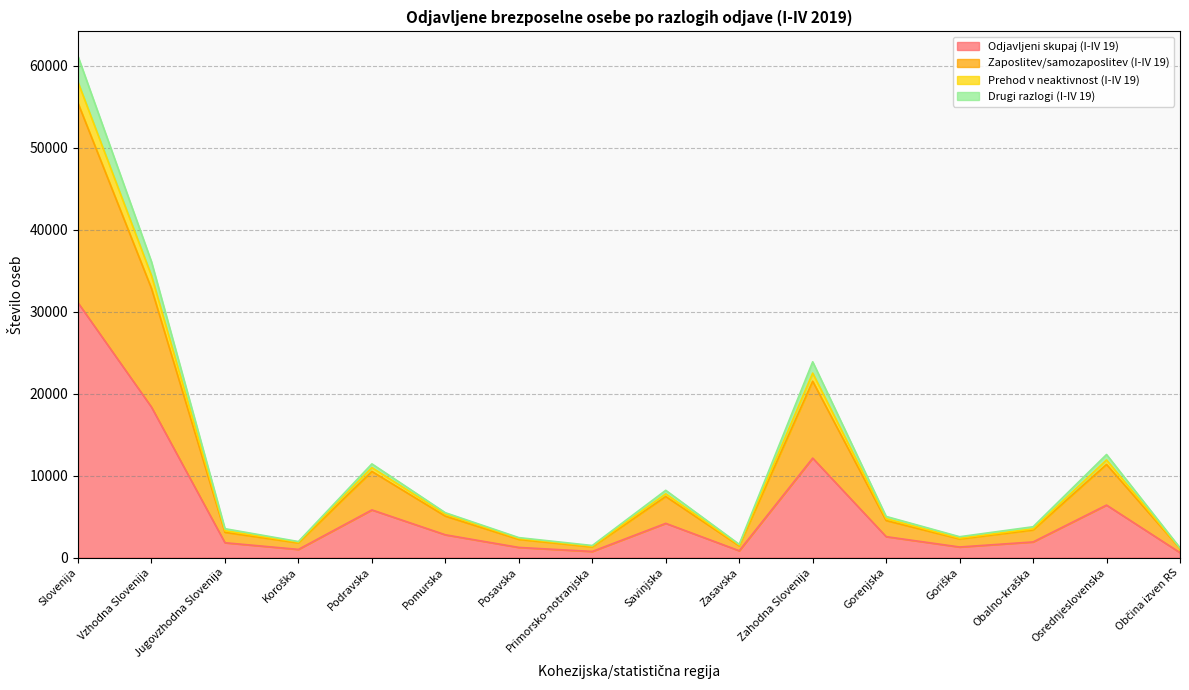

At which category is the sum across all series the highest?

Slovenija